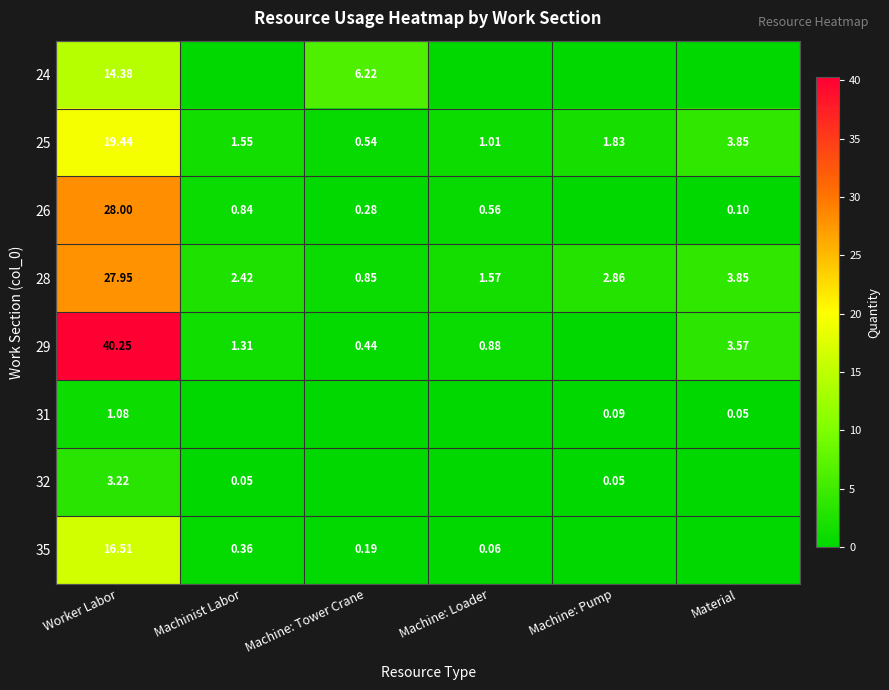

Is it true that 24 equals 3.3 at Machine: Tower Crane?

False